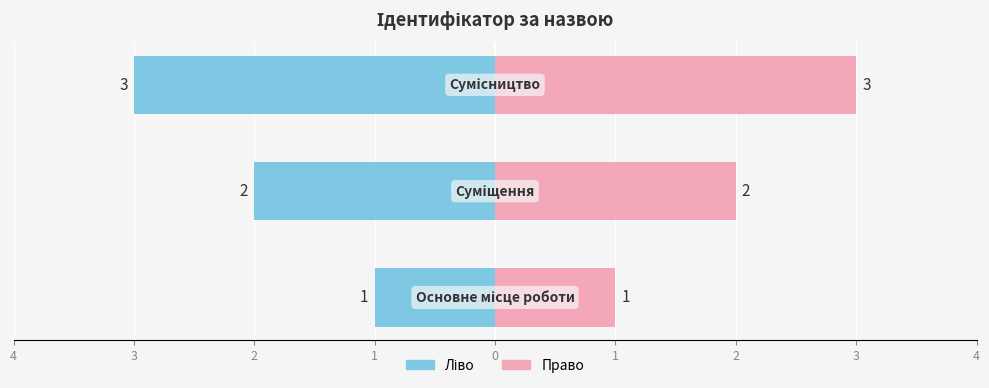

The value of Ліво at 3 is -3. True or false?

False